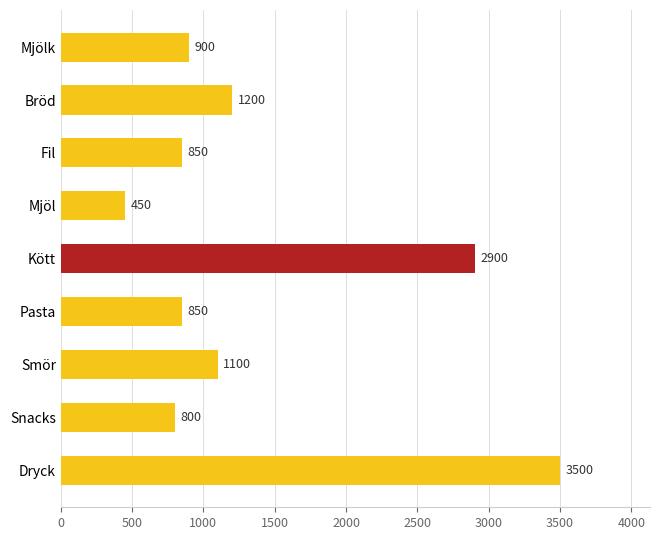

Is it true that the value at Smör is 724?

False